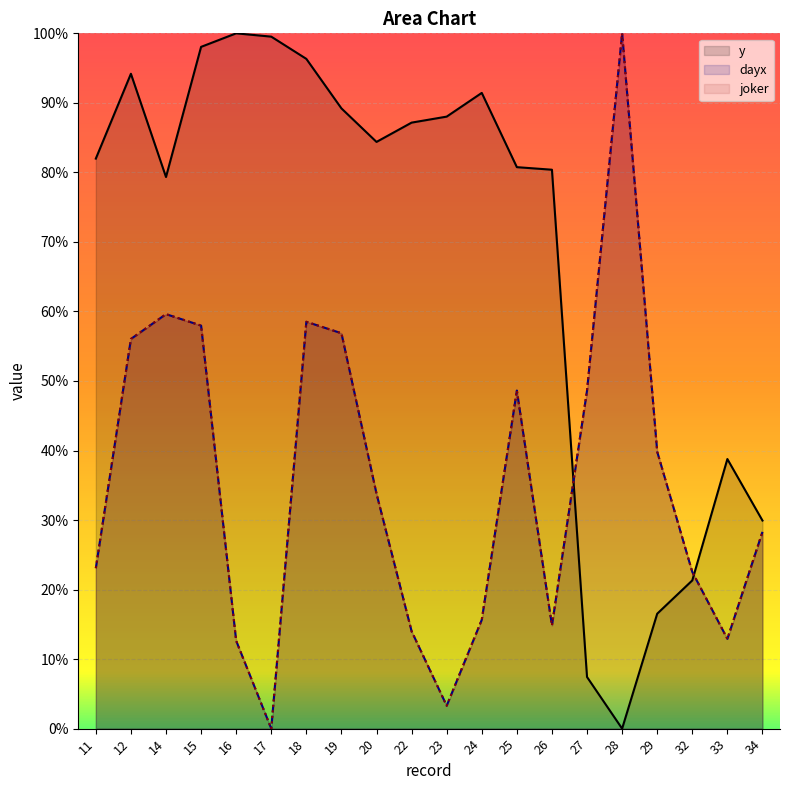

What is the greatest value displayed?

100.0